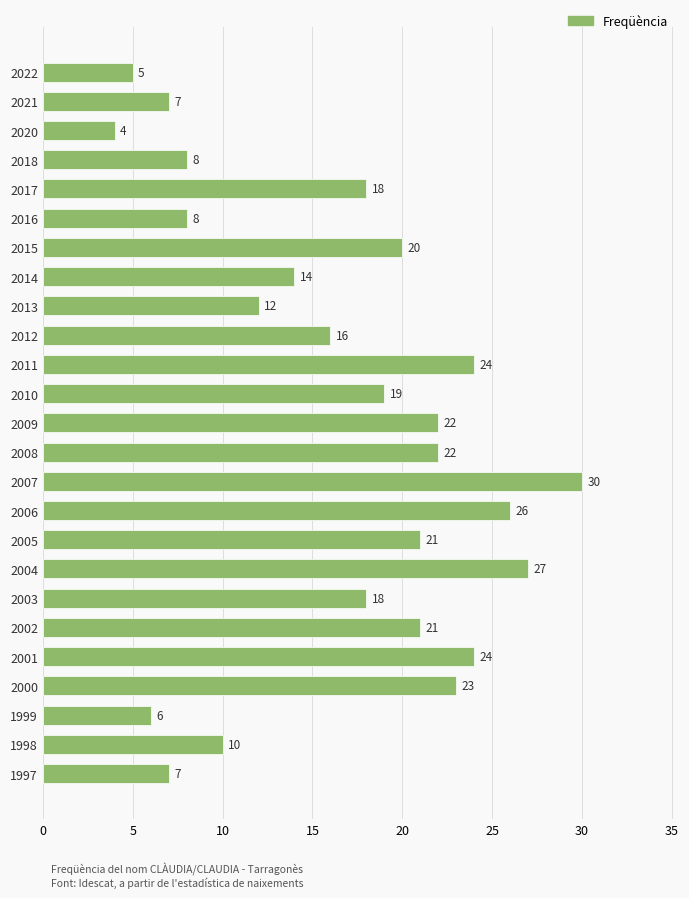

Reading top to bottom, what are all the values shown in this chart?

5	7	4	8	18	8	20	14	12	16	24	19	22	22	30	26	21	27	18	21	24	23	6	10	7